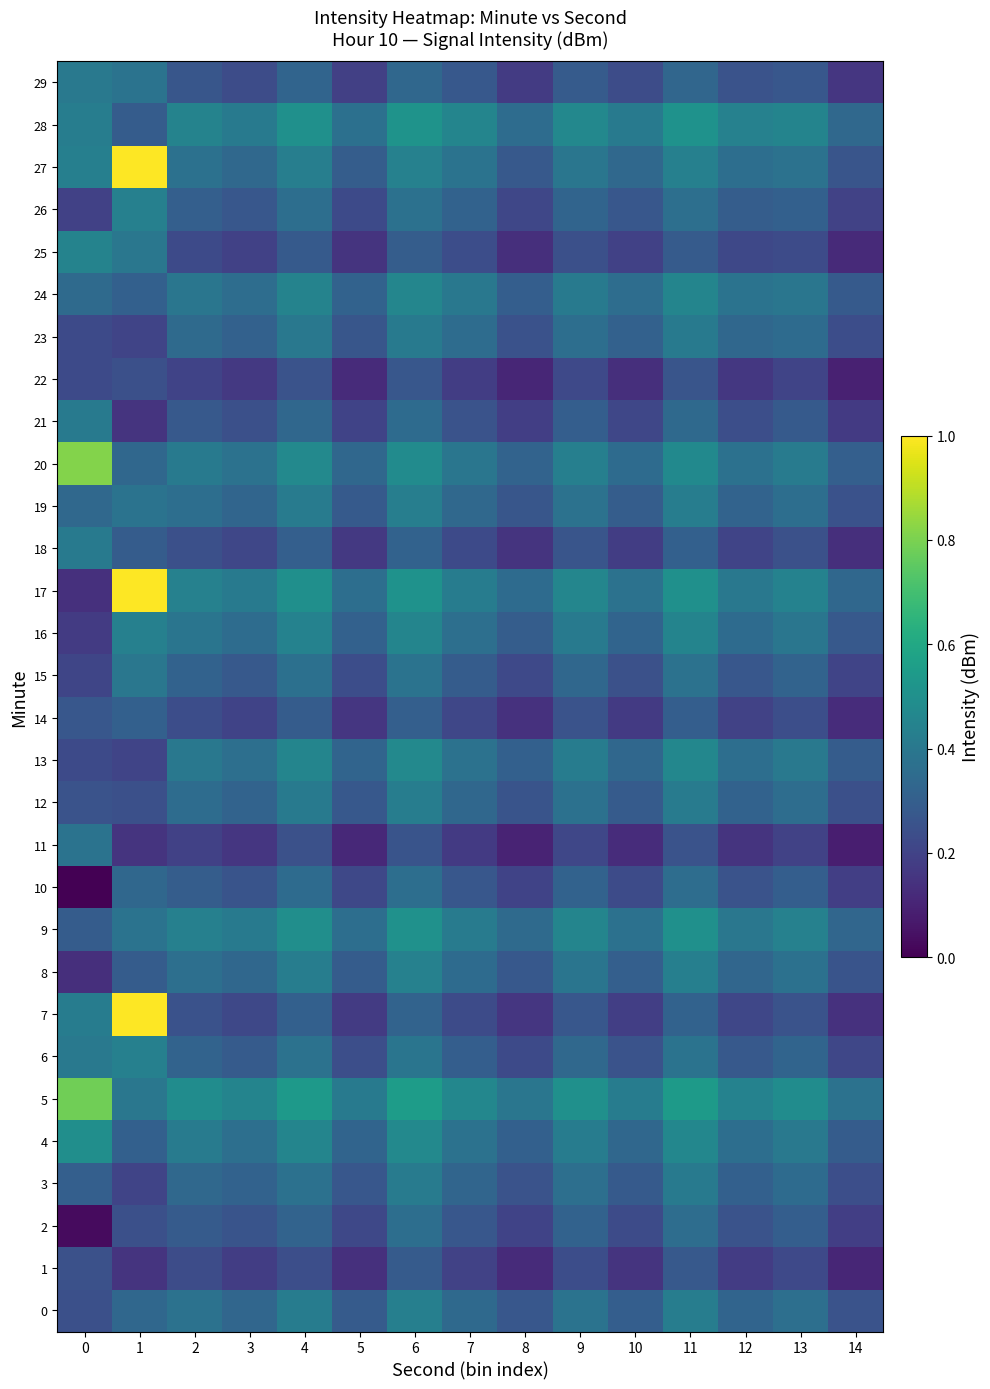

At which category is the sum across all series the highest?

6